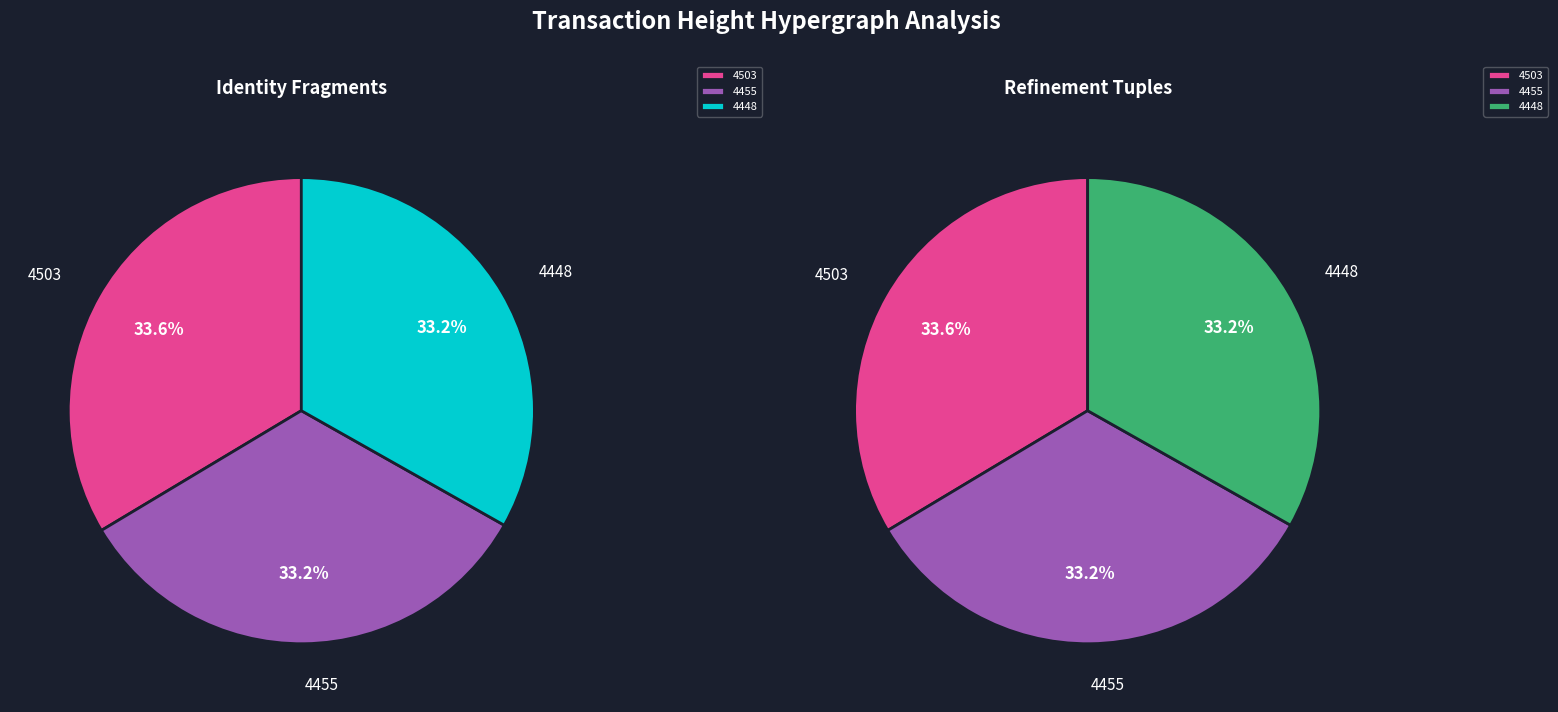

To the nearest percent, what percentage of the pie is 4448?

33%